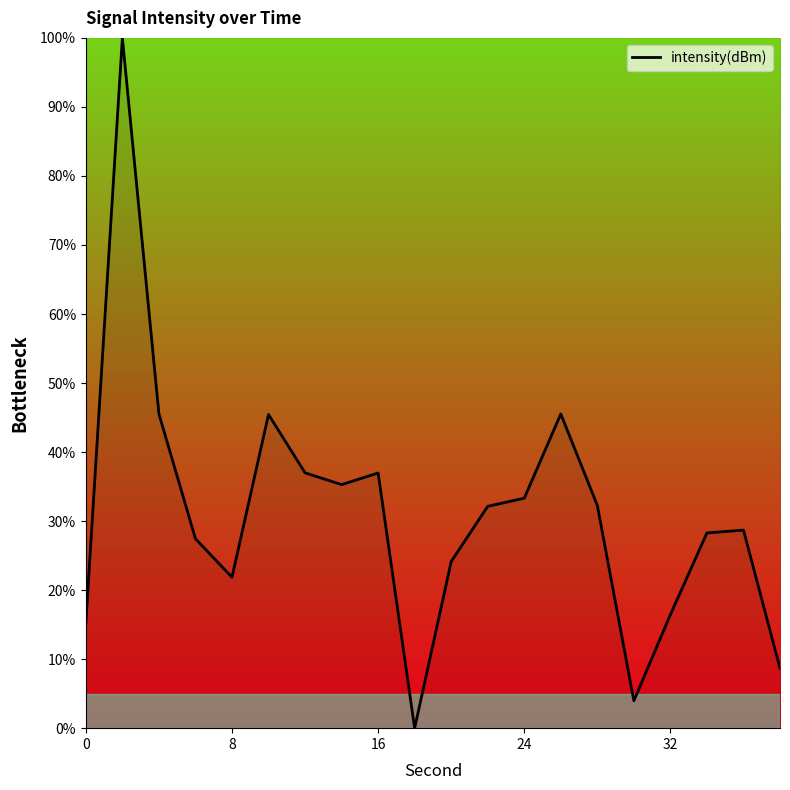

True or false: there are more than 0 points higher than both neighbors.

True